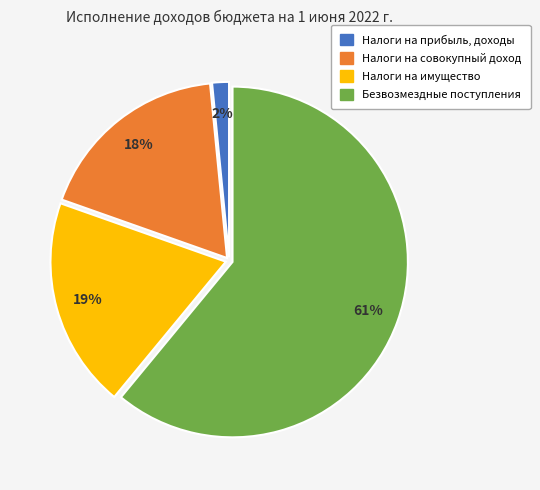

Approximately how many times larger is the value at Налоги на совокупный доход compared to Налоги на имущество?

0.9